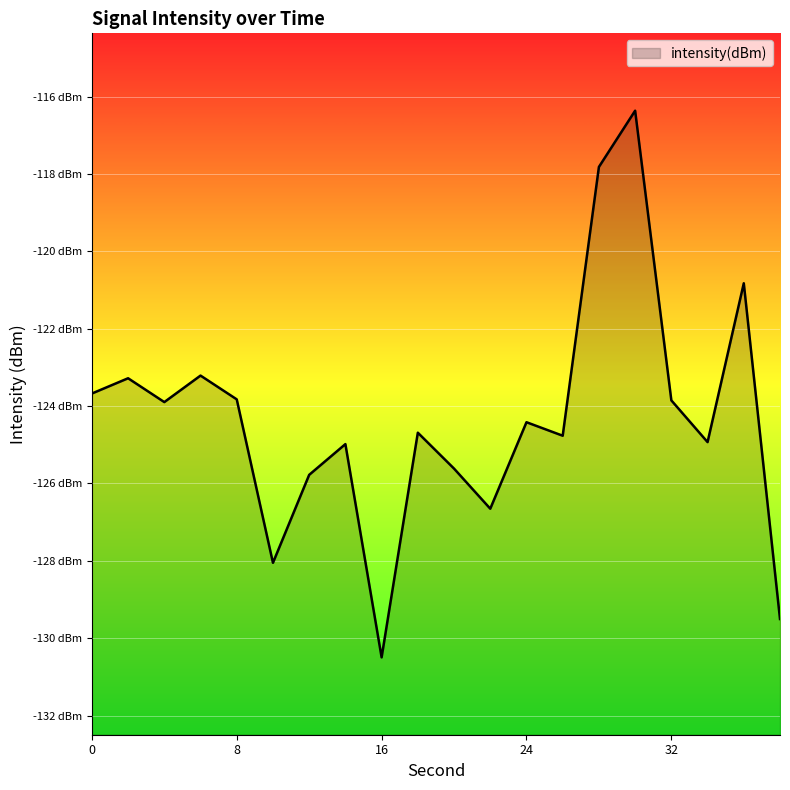

What is the difference between the values at 18 and 16?

5.8